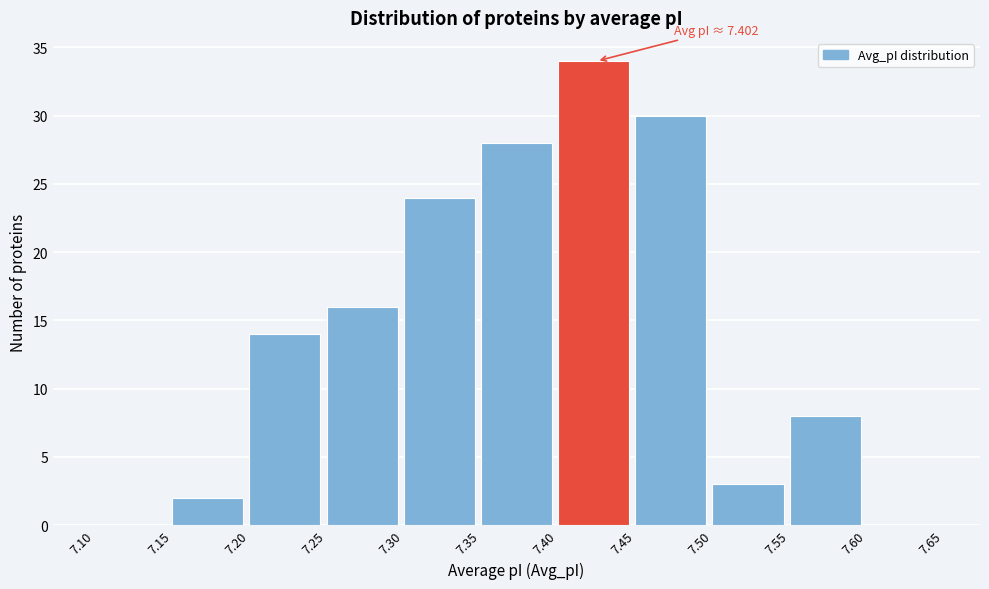

Over which range of the x-axis is the bar tallest?

7.40 to 7.45